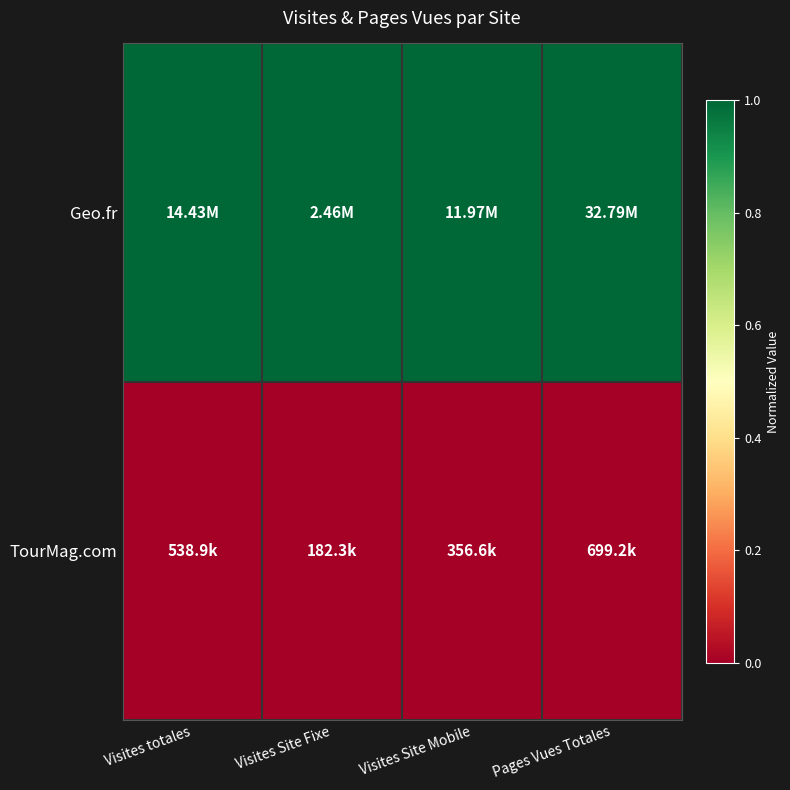

At Pages Vues Totales, list the series in order from largest to smallest.

Geo.fr, TourMag.com